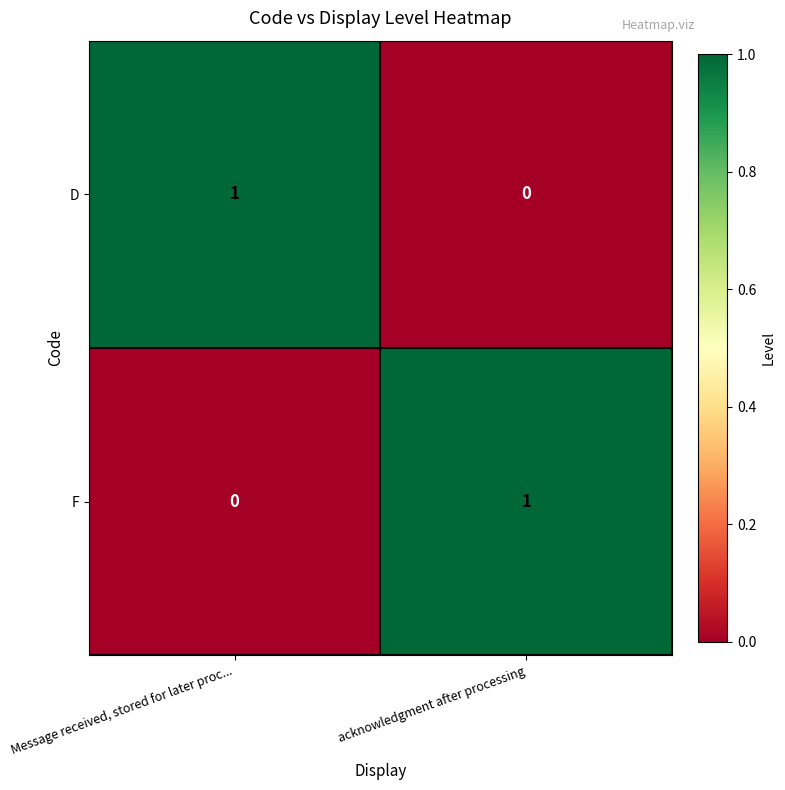

Rank the series at acknowledgment after processing from lowest to highest value.

D, F